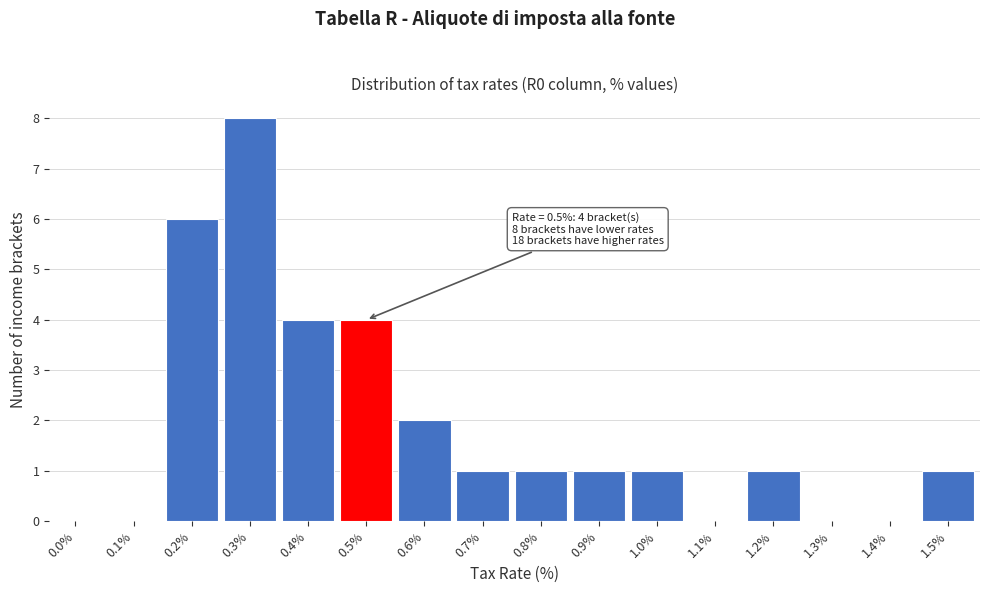

Reading left to right, extract all data points from this chart.

0.0%=0	0.1%=0	0.2%=6	0.3%=8	0.4%=4	0.5%=4	0.6%=2	0.7%=1	0.8%=1	0.9%=1	1.0%=1	1.1%=0	1.2%=1	1.3%=0	1.4%=0	1.5%=1